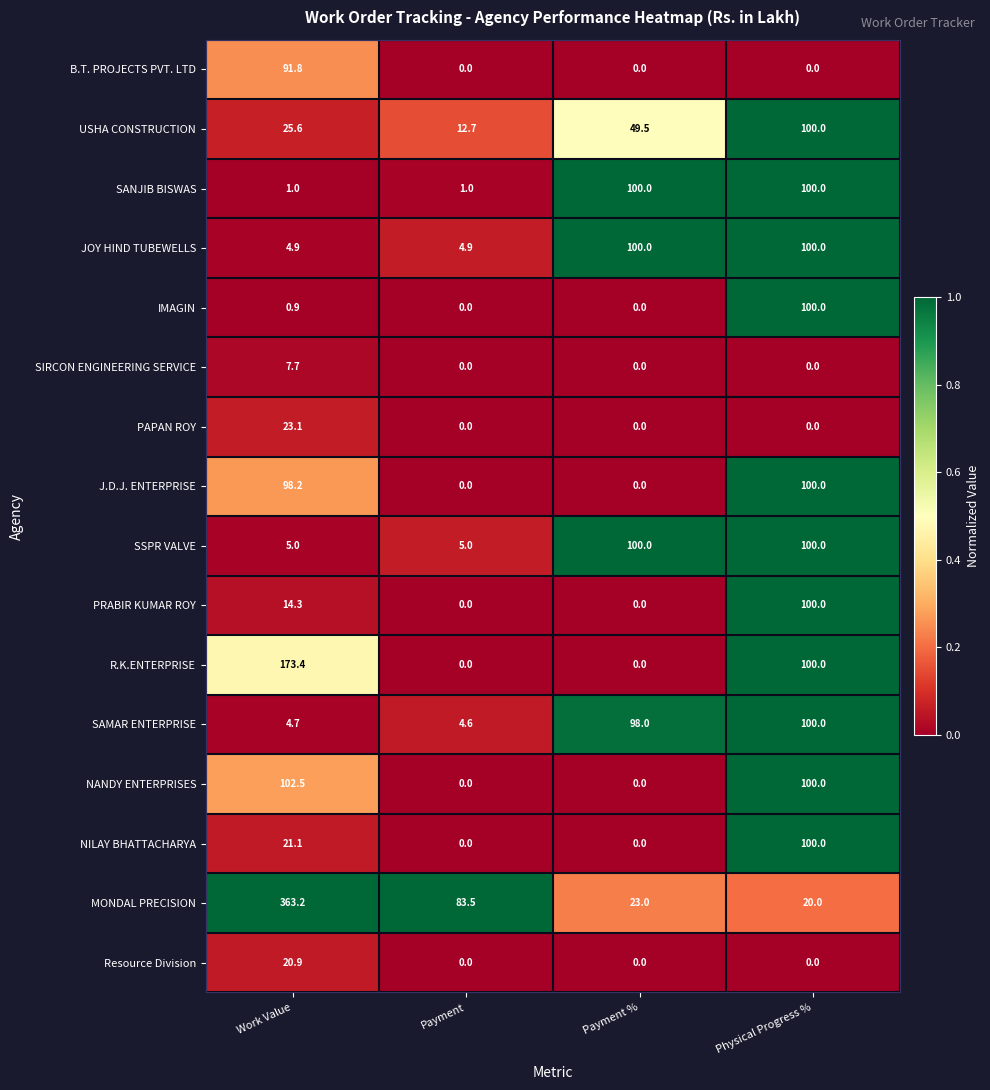

At which label does USHA CONSTRUCTION first exceed 49?

Payment %